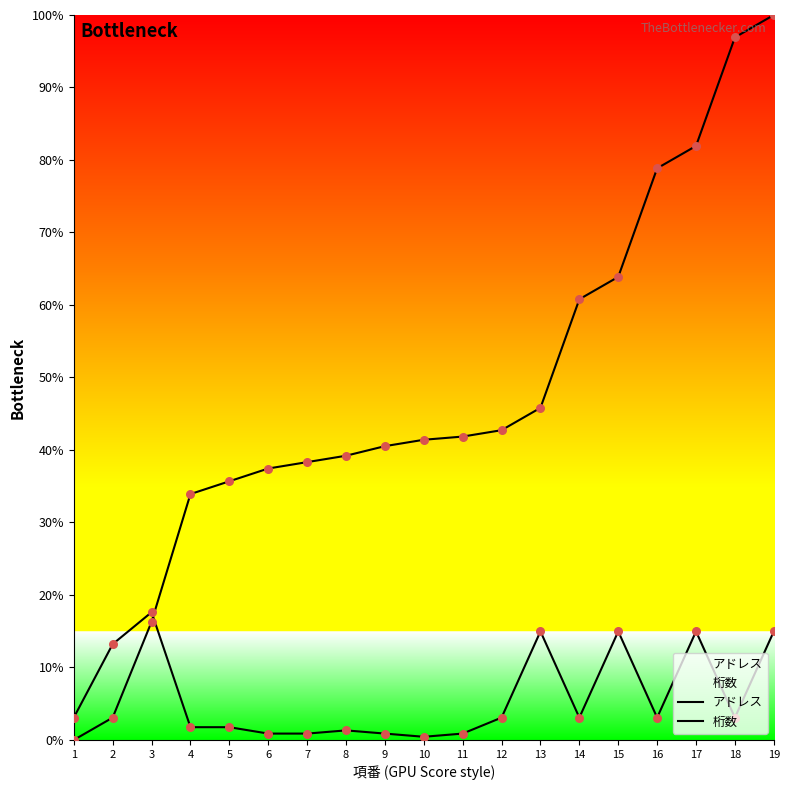

At which category is the sum across all series the highest?

19